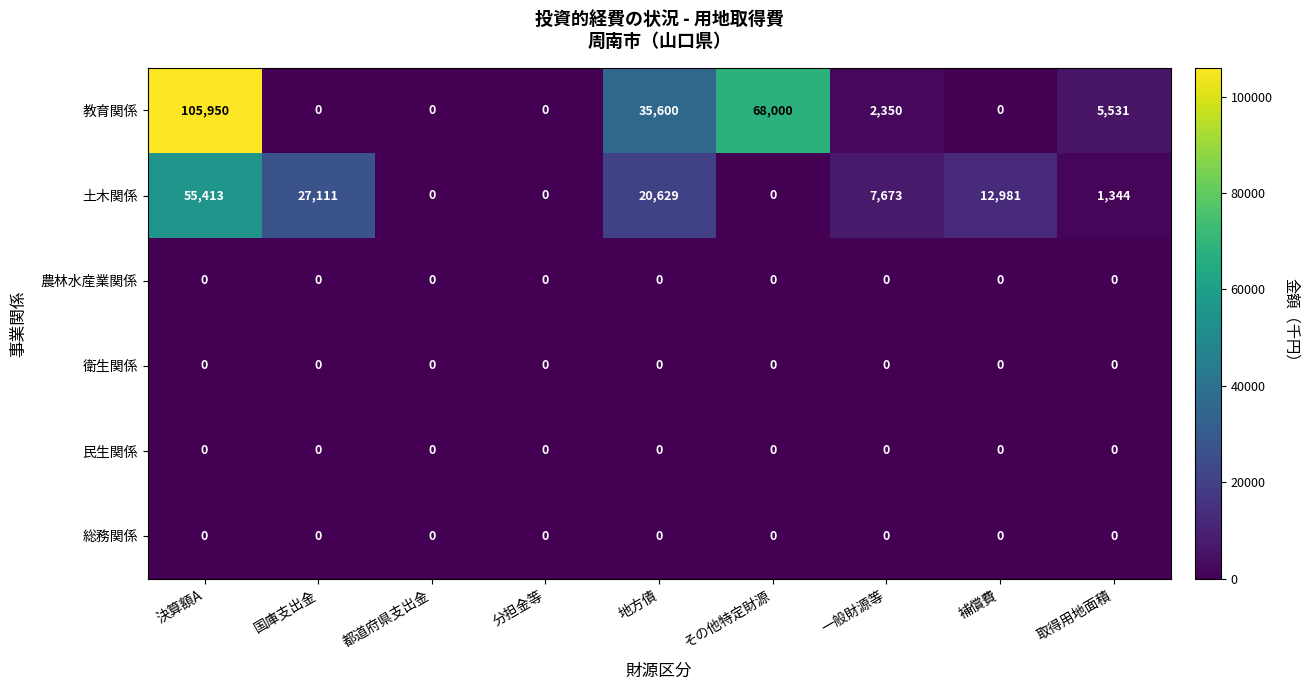

At which label is 土木関係 closest to 27706?

国庫支出金